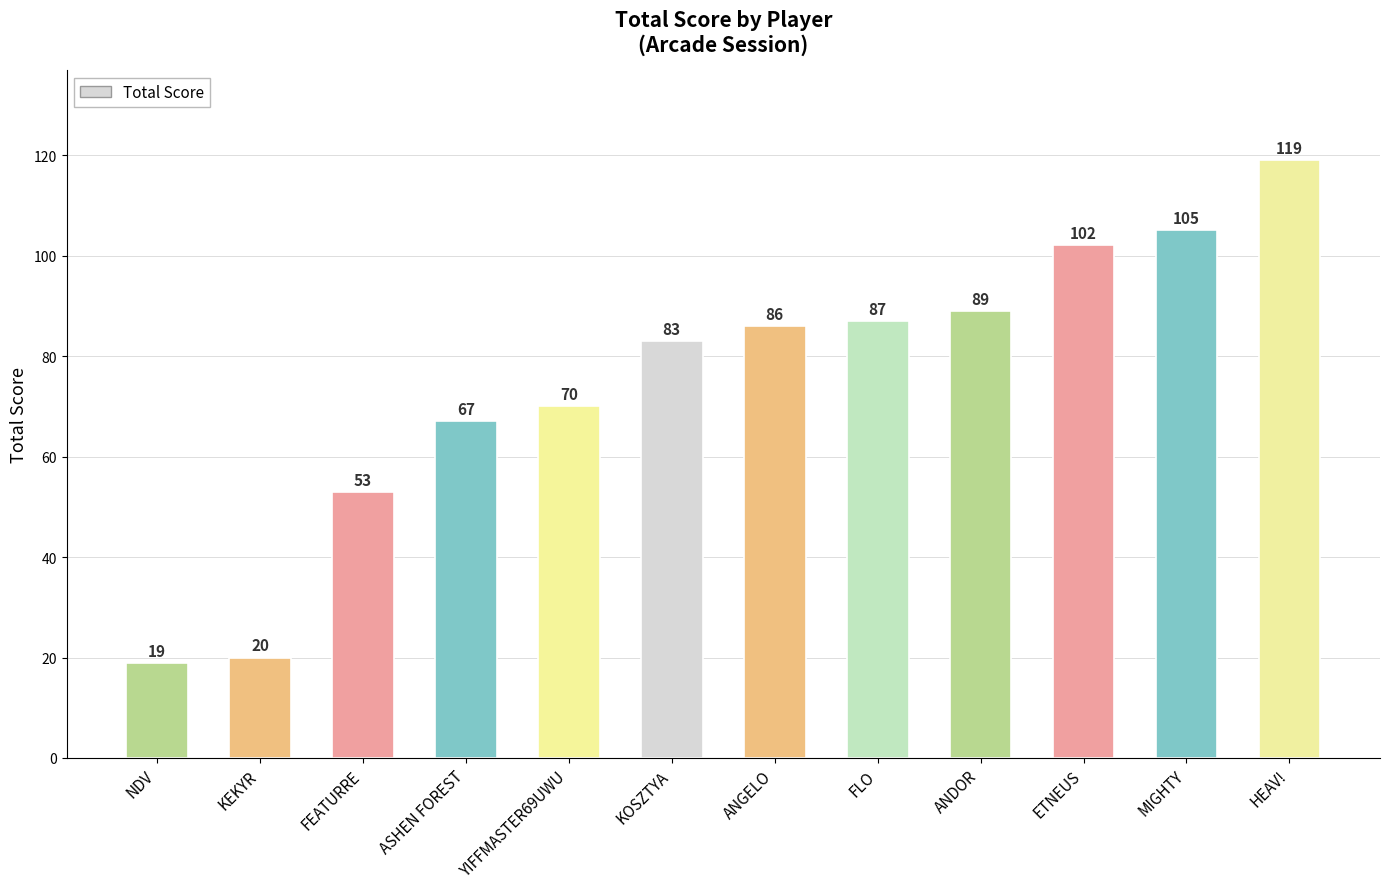

What is the average value?

75